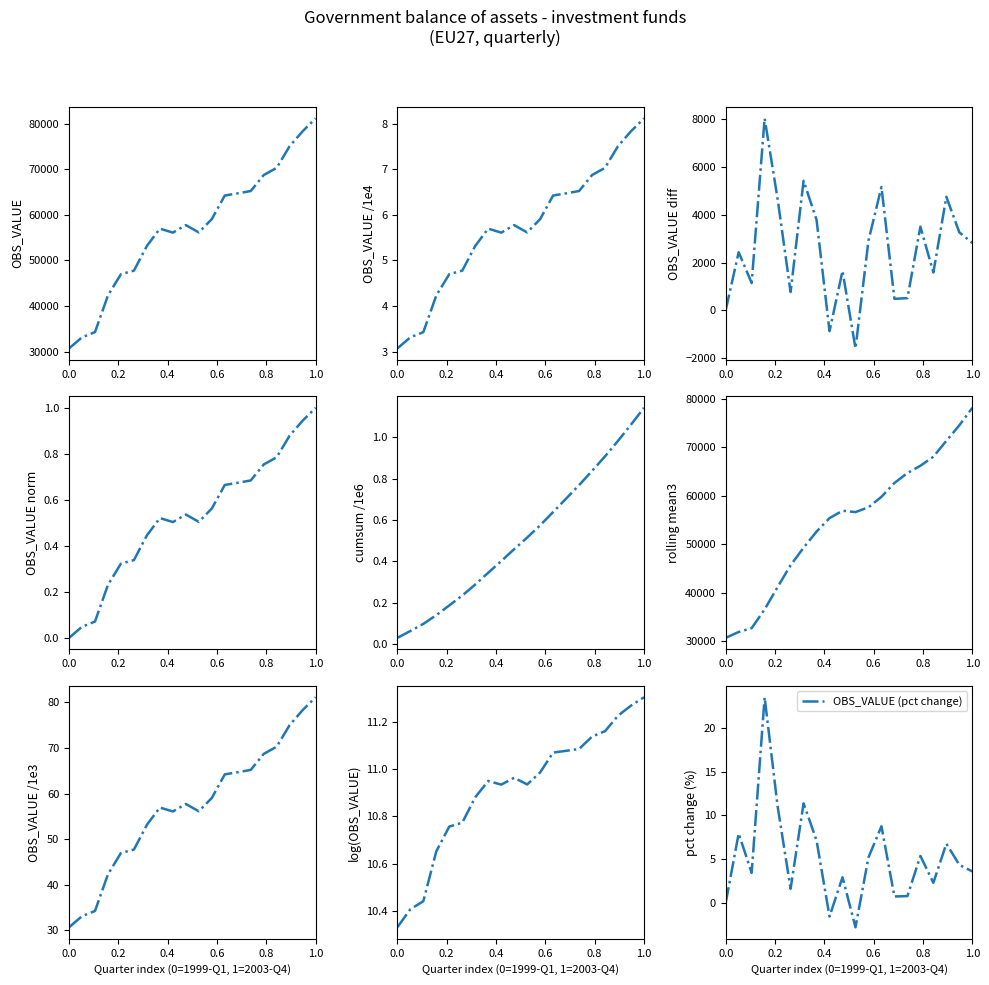

What is the change in value from 2002-Q3 to 2002-Q4?

+3503.9